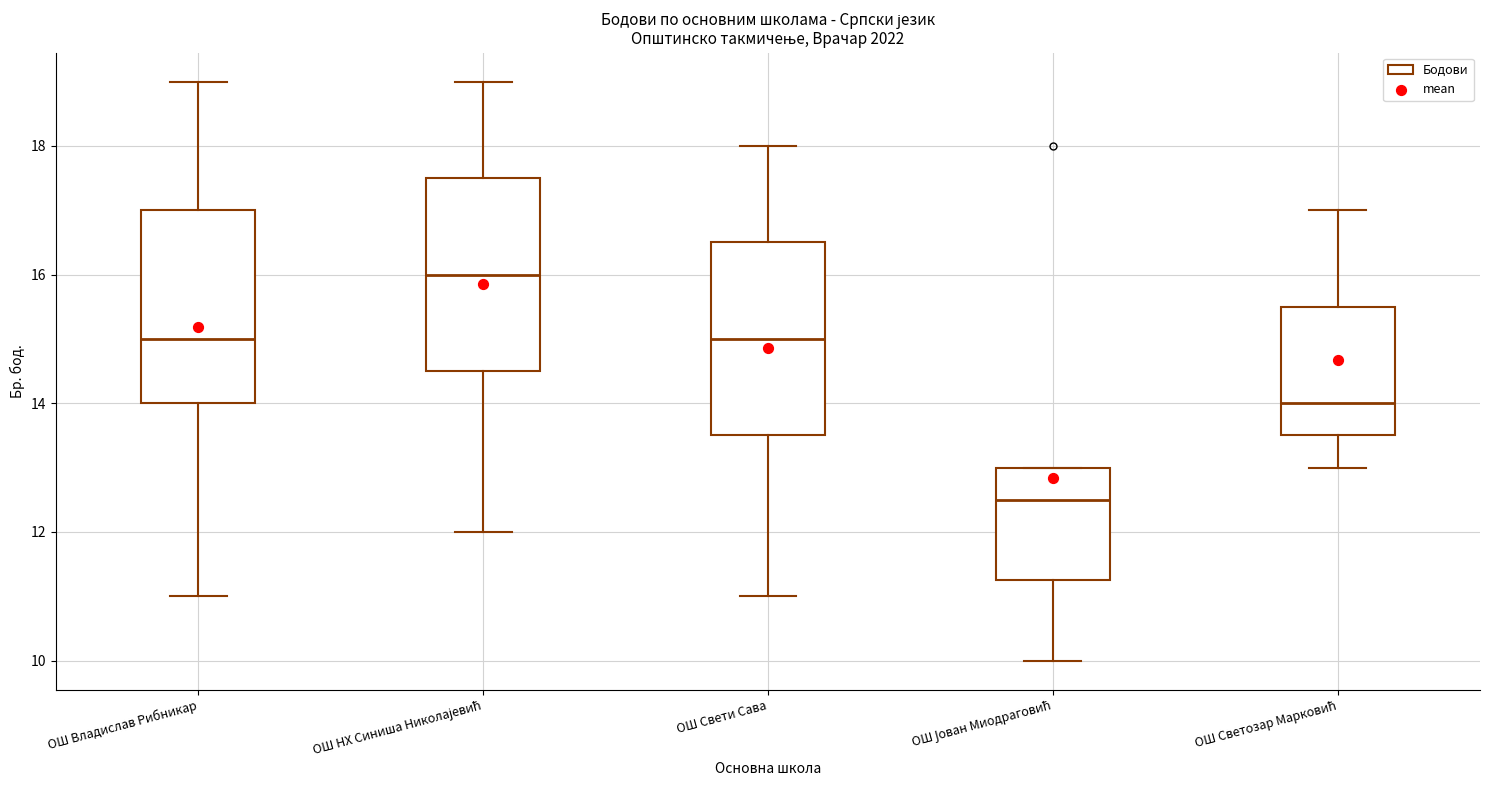

Reading left to right, transcribe this box plot: for each box, give where its median line is, the range the box spans, and where its two whiskers end, as read against the y-axis. The values are not printed on the chart, so give them approximately, as read against the axis.

ОШ Владислав Рибникар: median 15.0, box 14.0 to 17.0, whiskers 11.0 to 19.0
ОШ НХ Синиша Николајевић: median 16.0, box 14.6 to 17.6, whiskers 12.0 to 19.0
ОШ Свети Сава: median 15.0, box 13.6 to 16.6, whiskers 11.0 to 18.0
ОШ Јован Миодраговић: median 12.6, box 11.2 to 13.0, whiskers 10.0 to 13.0
ОШ Светозар Марковић: median 14.0, box 13.6 to 15.6, whiskers 13.0 to 17.0